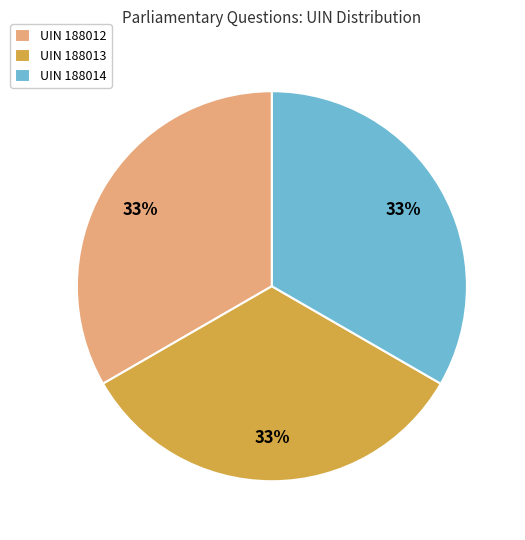

To the nearest percent, what percentage of the pie is UIN 188014?

33%